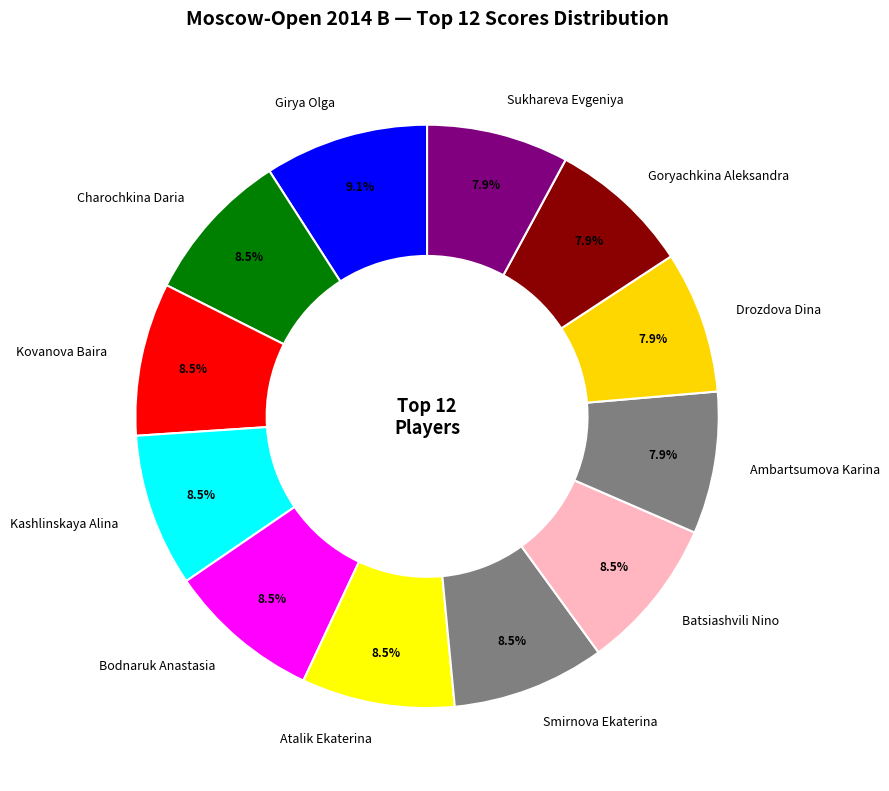

Combined, what portion of the pie is Sukhareva Evgeniya and Kashlinskaya Alina?

16.4%